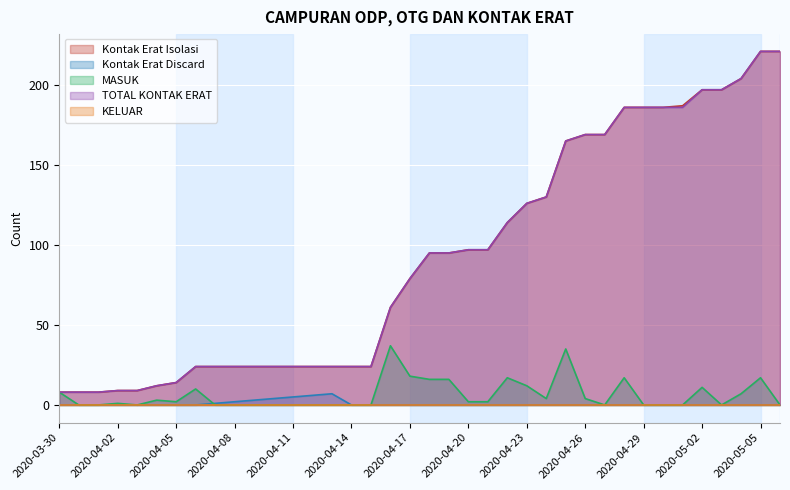

Is the value of TOTAL KONTAK ERAT at 2020-03-31 greater than the value of MASUK at 2020-04-10?

Yes